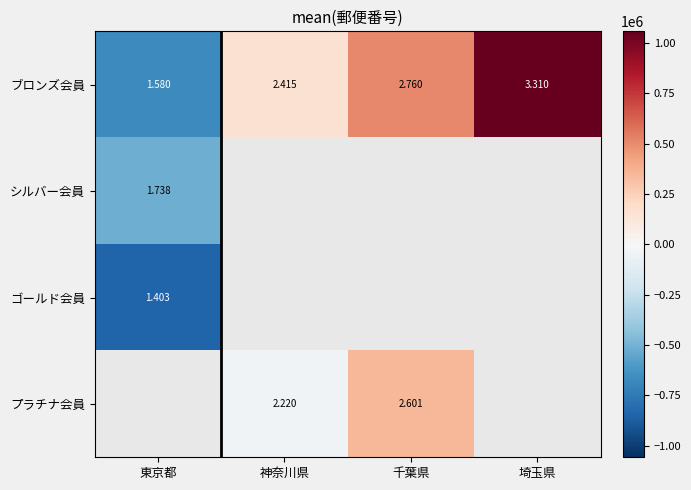

What is the smallest value displayed?

-850010.5